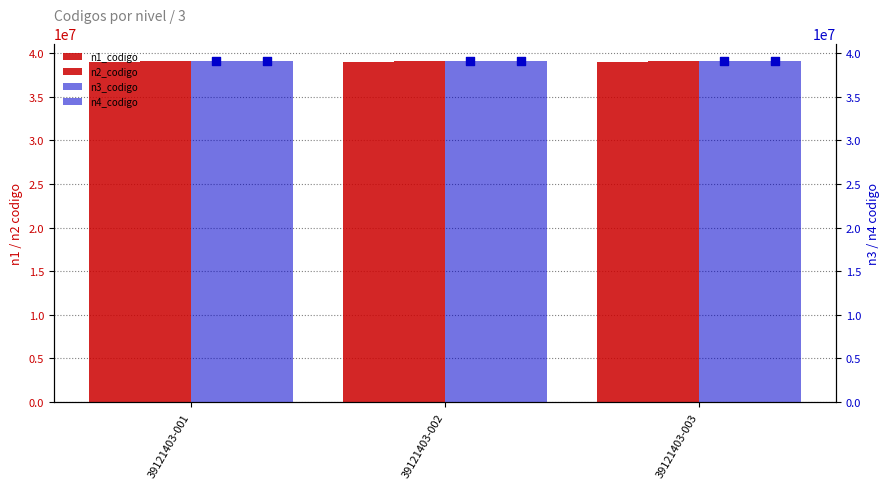

What is the total value across all series at 39121403-003?

234605606